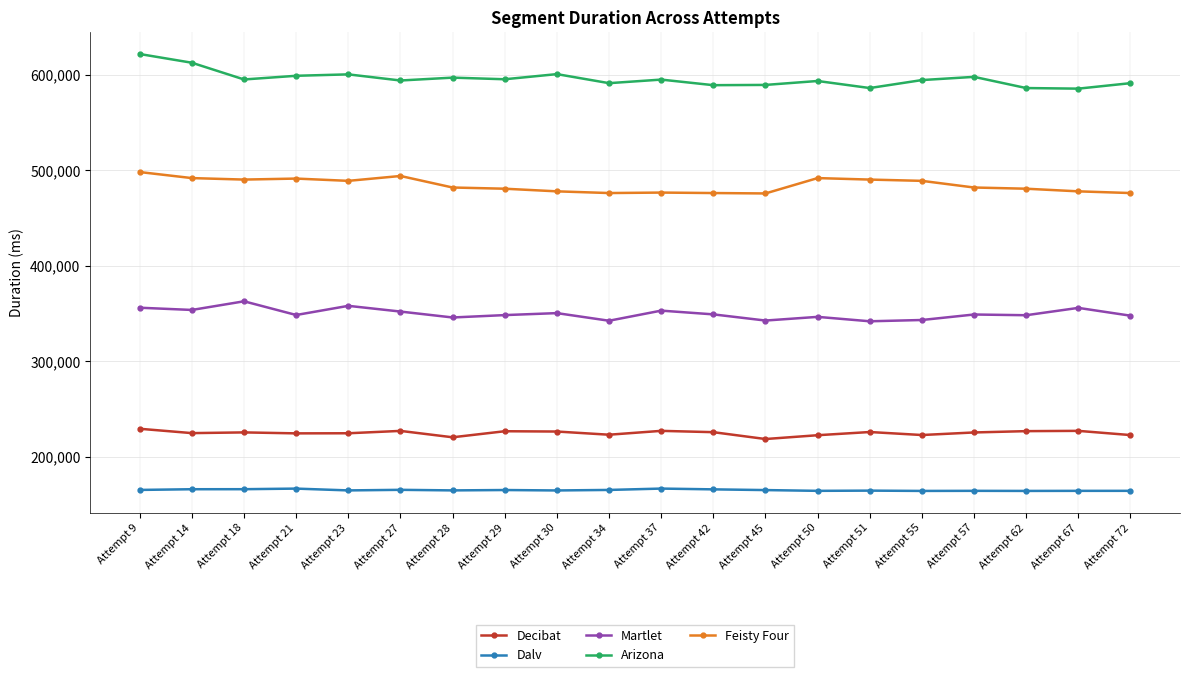

True or false: Feisty Four and Decibat cross at least once.

False